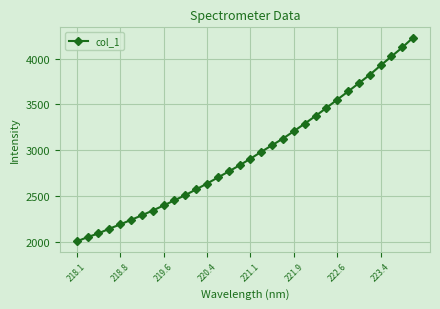

What is the greatest value displayed?

4230.3